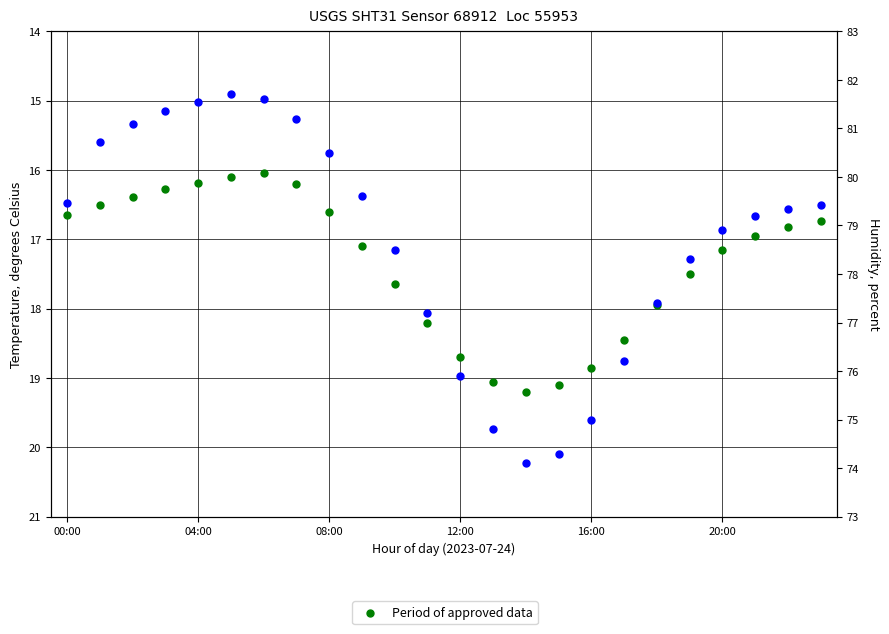

Which series has the largest total across all categories?

humidity